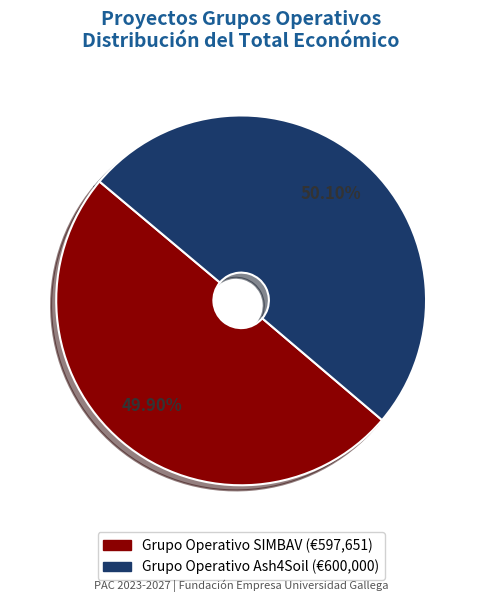

What is the ratio of the value at Grupo Operativo SIMBAV to the value at Grupo Operativo Ash4Soil?

1.0